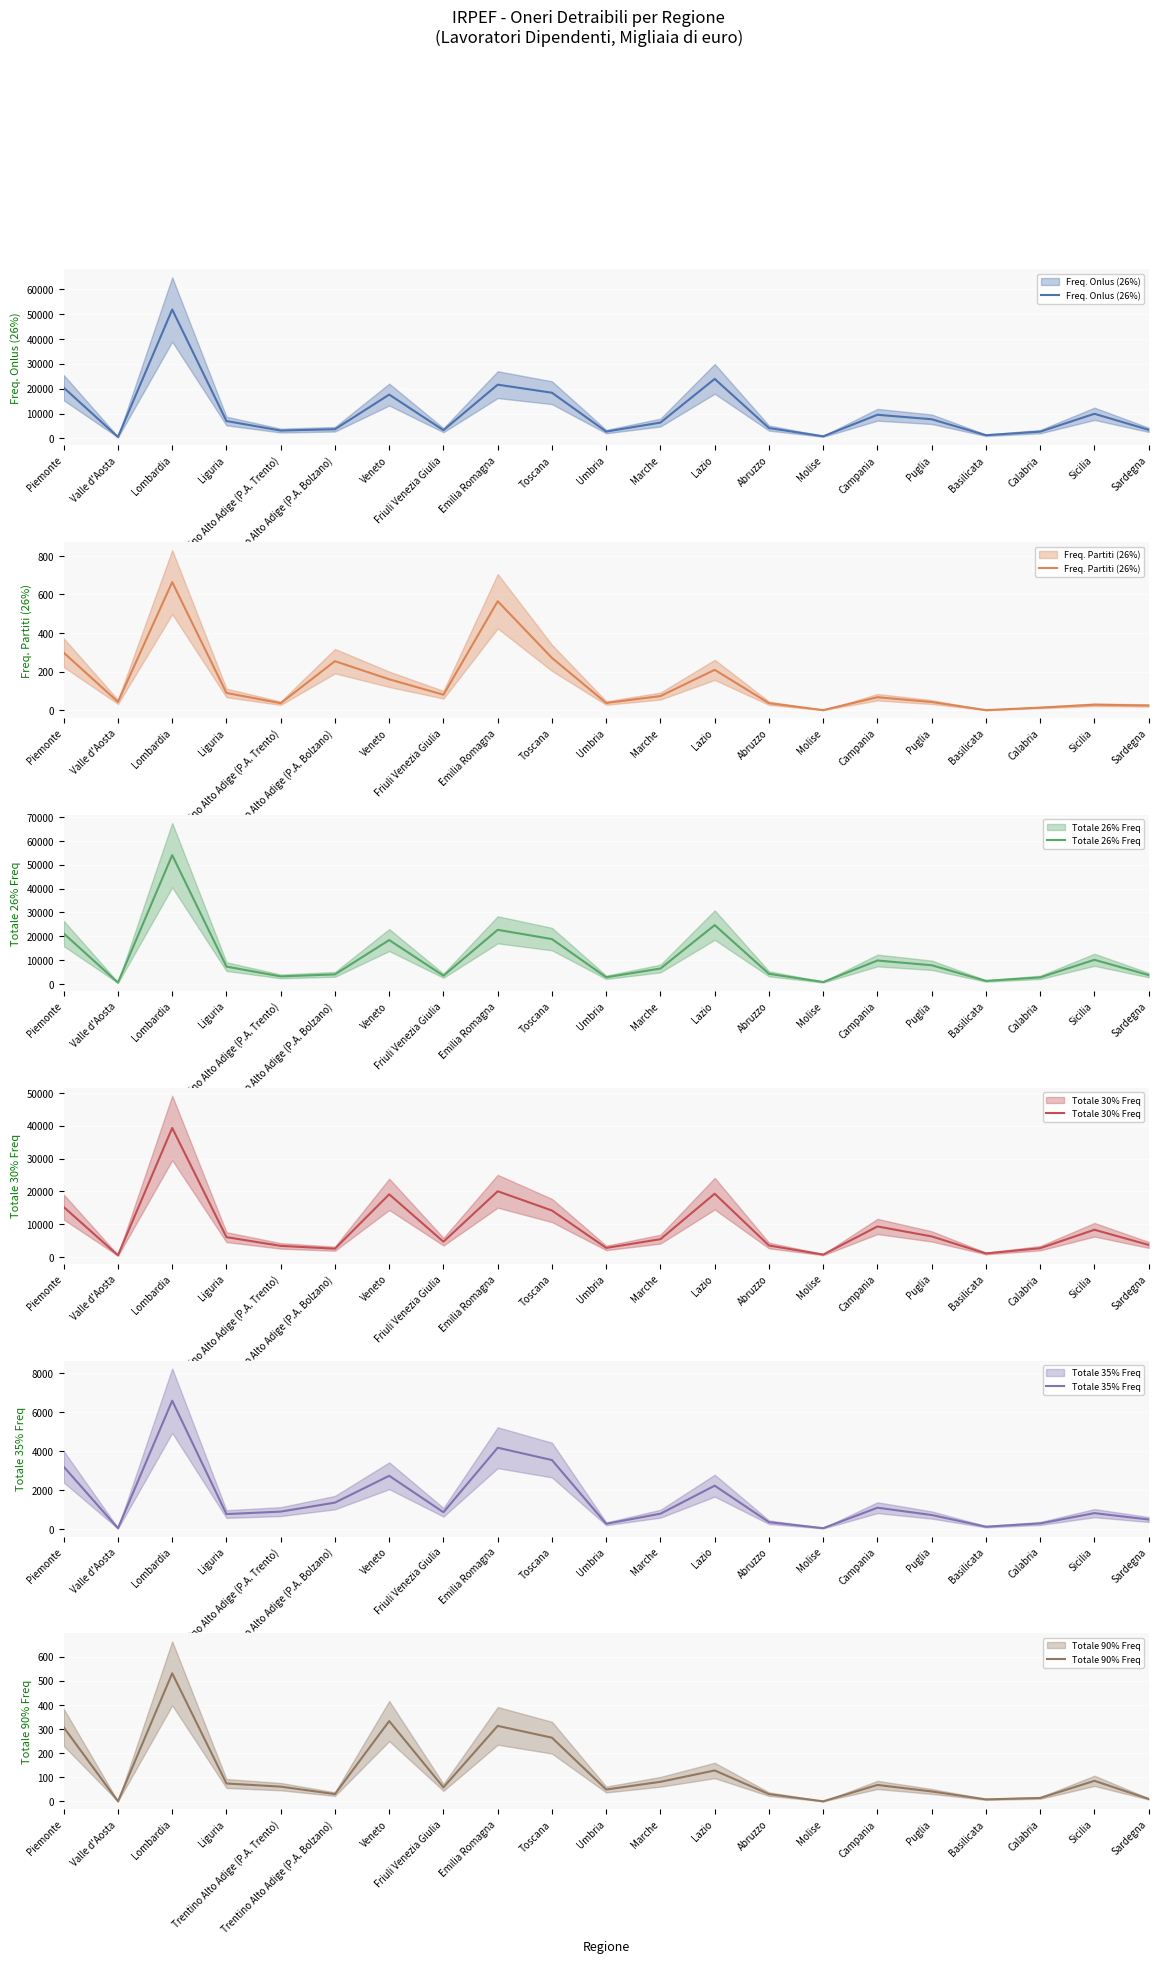

How many data points does each series have?

21